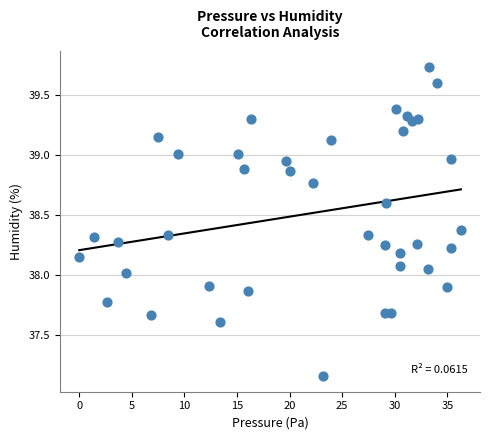

What is the range of Y values (max minus min)?

2.6